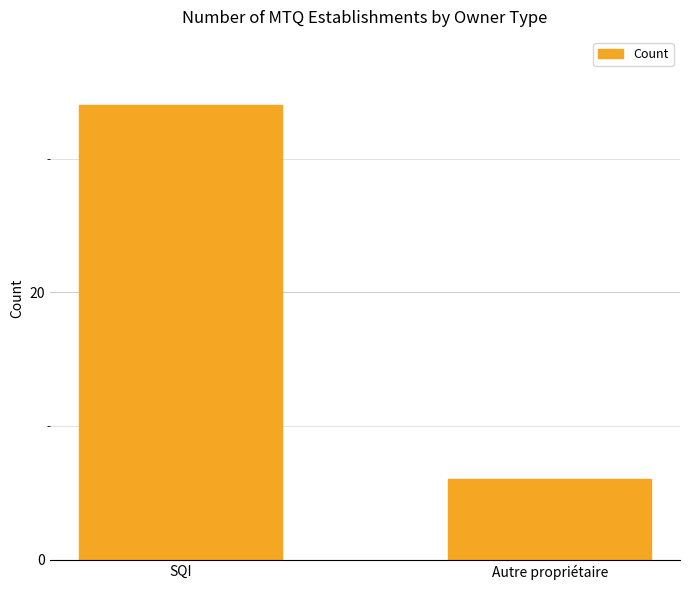

What is the label of the 1st bar from the right?

Autre propriétaire